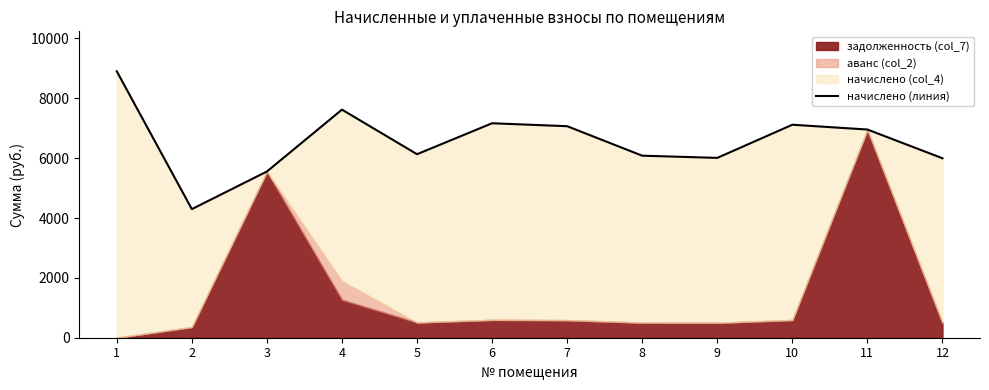

How many values exceed 6956?

6